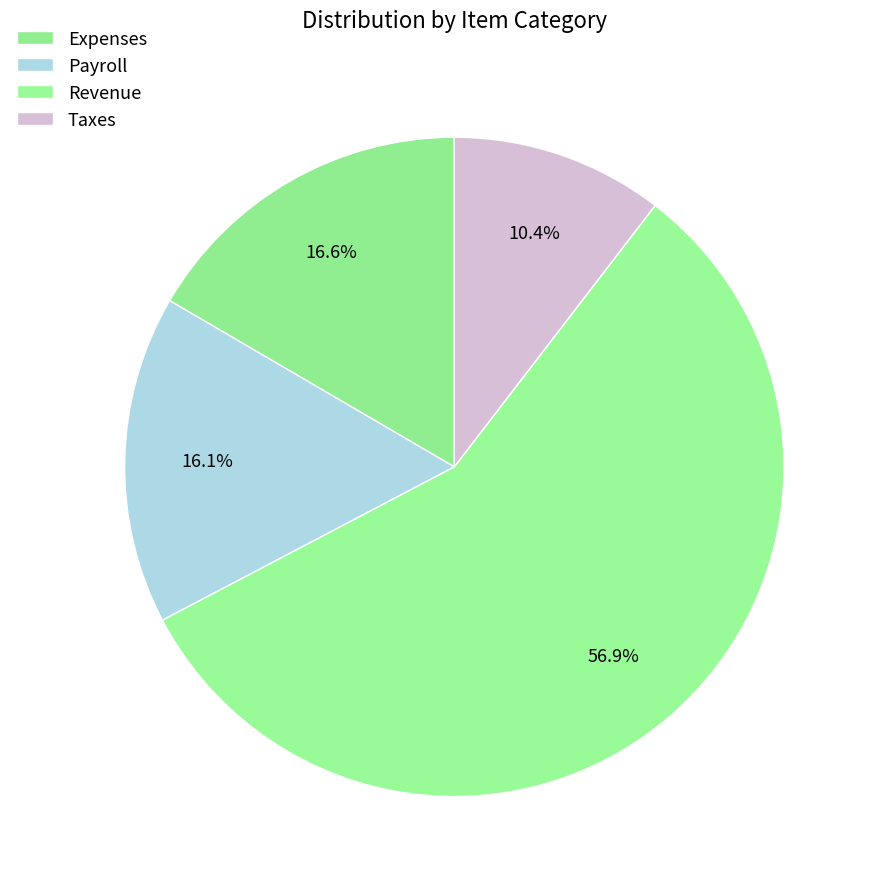

Combined, what portion of the pie is Expenses and Taxes?

27.0%